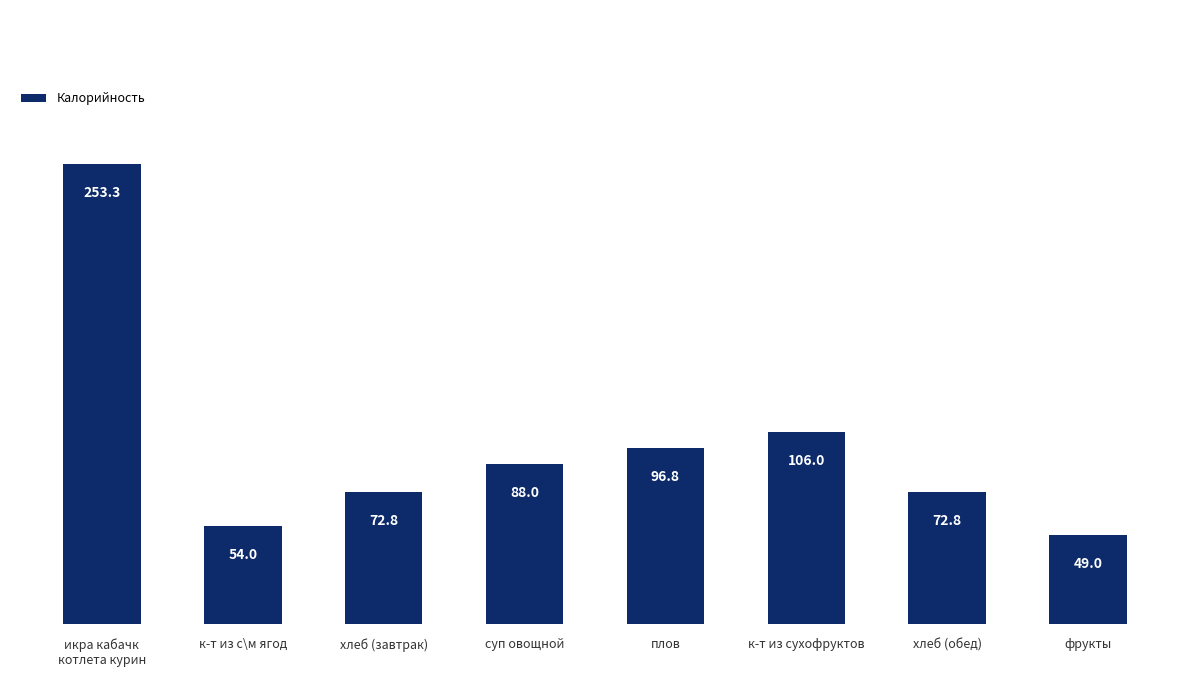

What is the difference between the maximum and second lowest values?

199.3